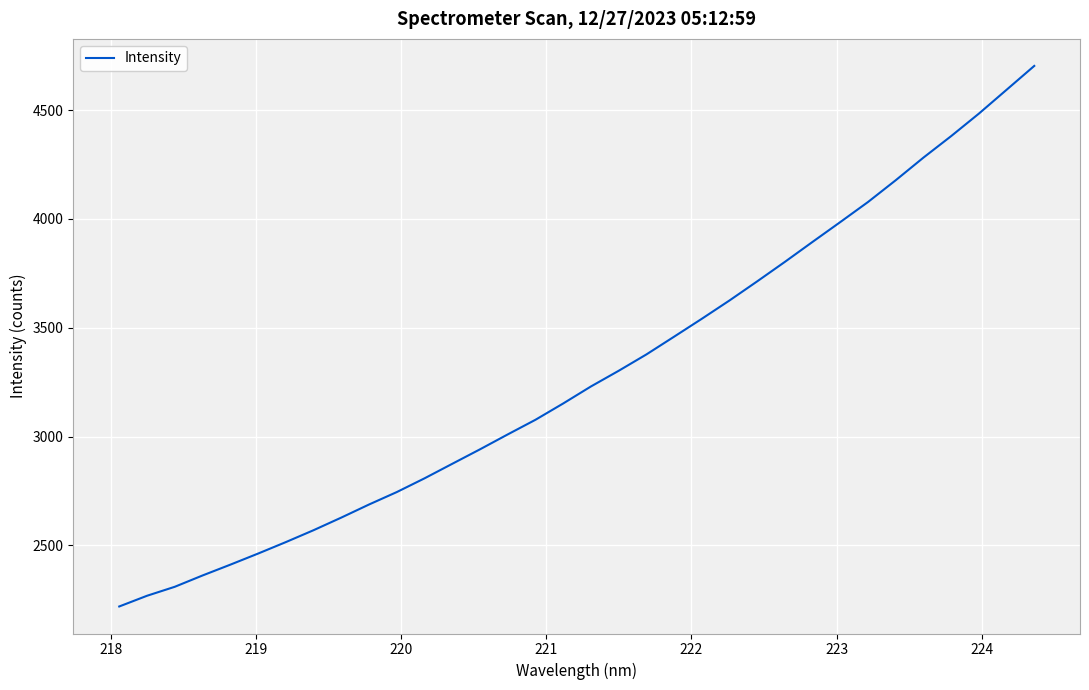

What is the difference between the maximum and minimum values?

2483.5